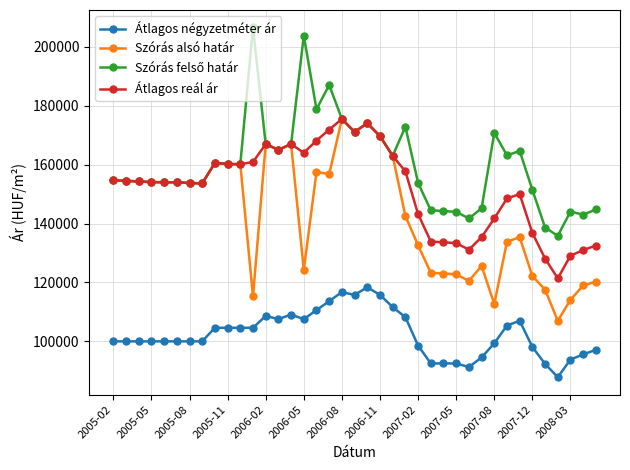

What is the maximum value for Átlagos reál ár?

175499